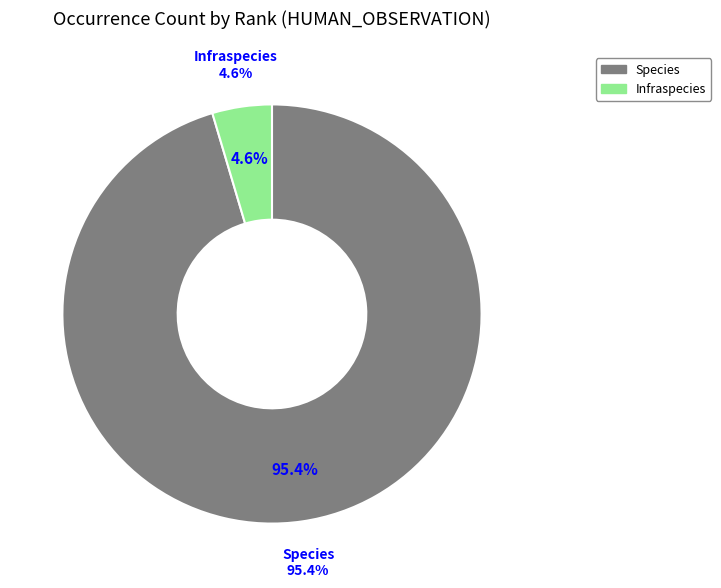

To the nearest percent, what is the difference between the largest and smallest slice percentages?

90%